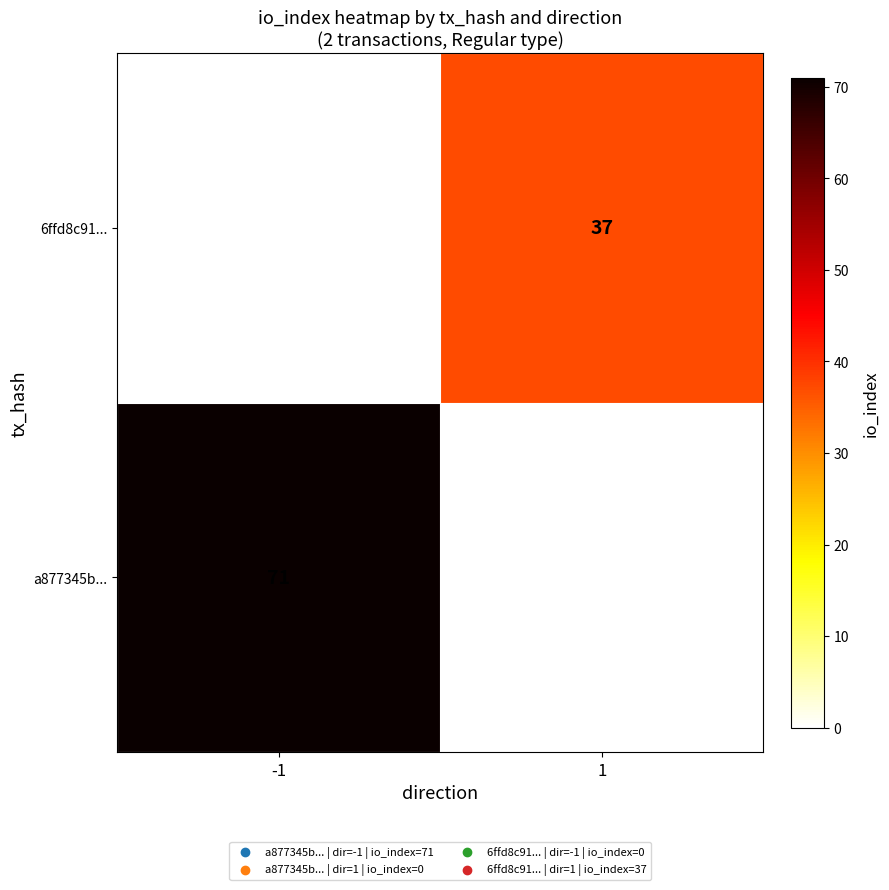

The value of a877345b... at -1 is 21. True or false?

False